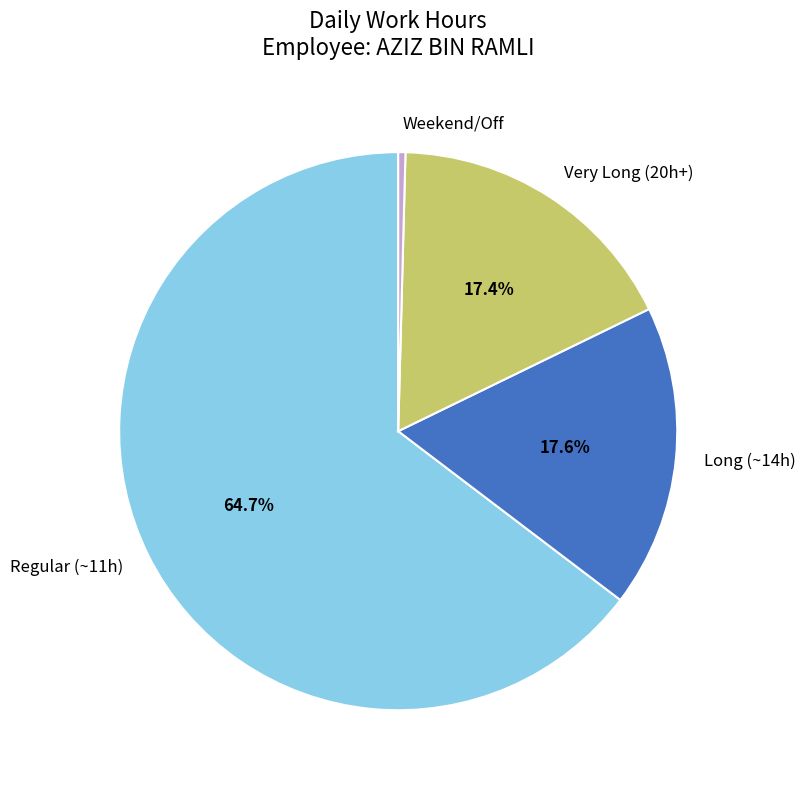

How many slices are in this pie chart?

4